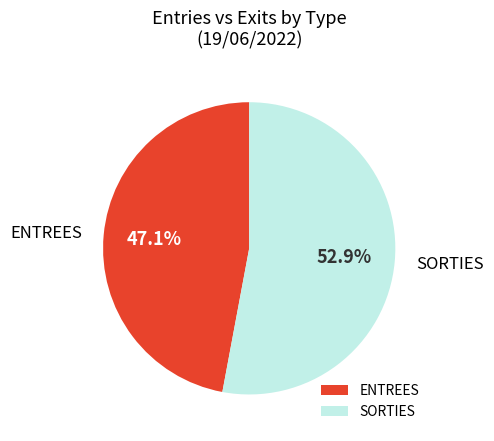

Which category has the biggest portion of the pie?

SORTIES